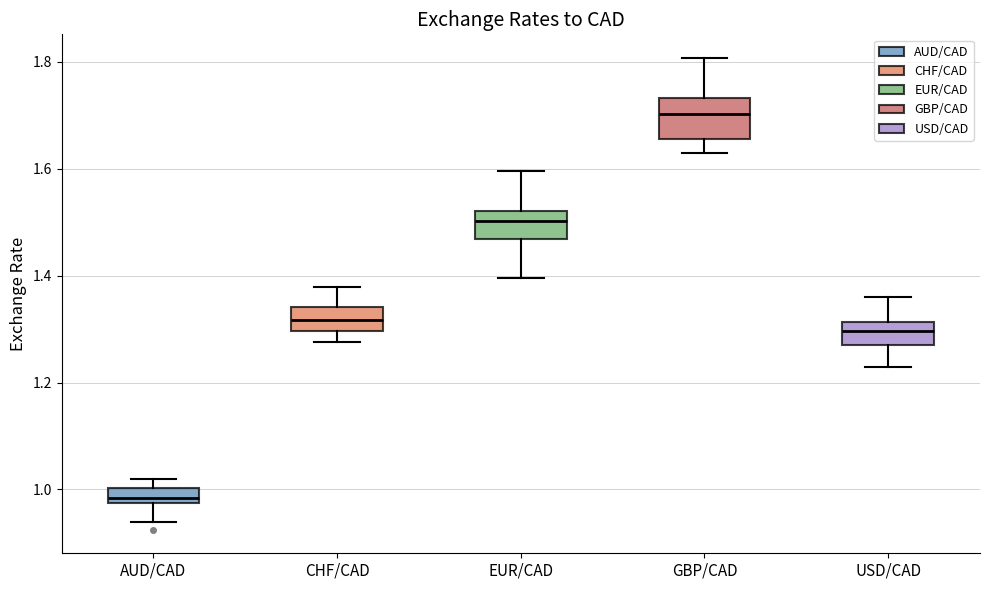

Which box's median line is the lowest?

AUD/CAD